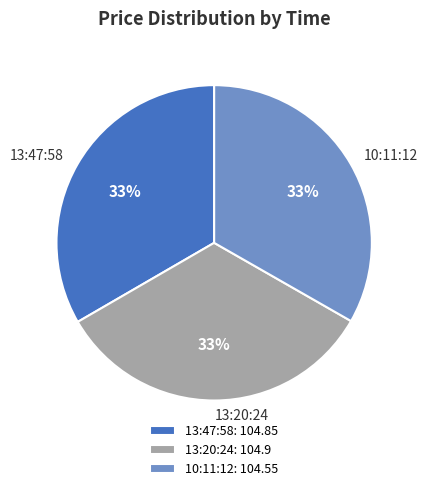

How many segments does this pie chart have?

3